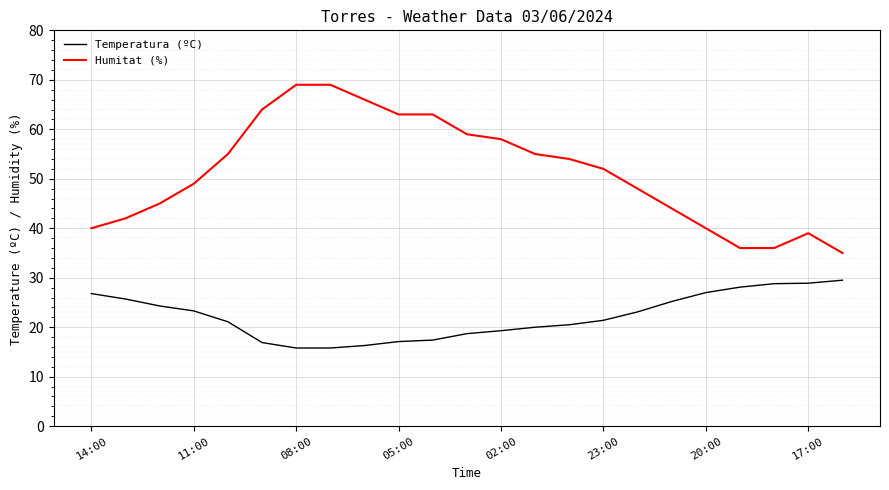

How many values in the Humitat (%) series are below 52?

11